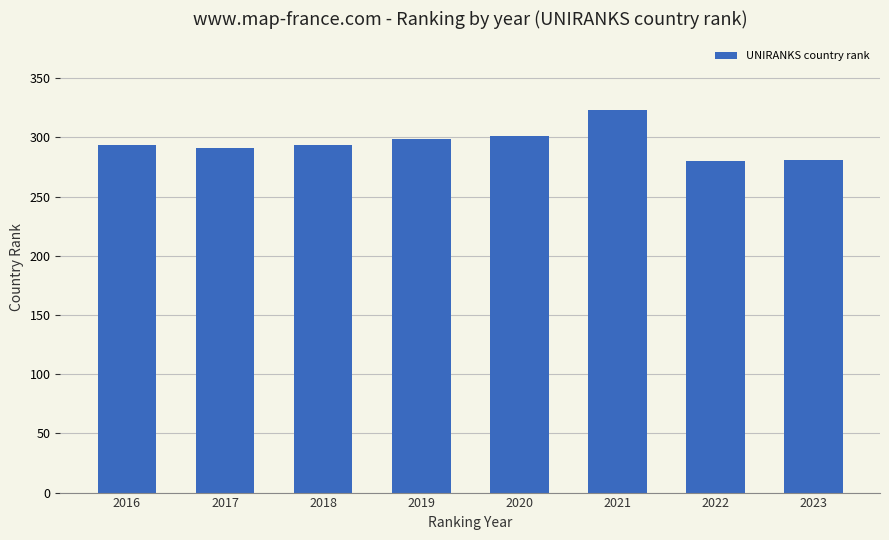

The value at 2016 is 294. True or false?

True